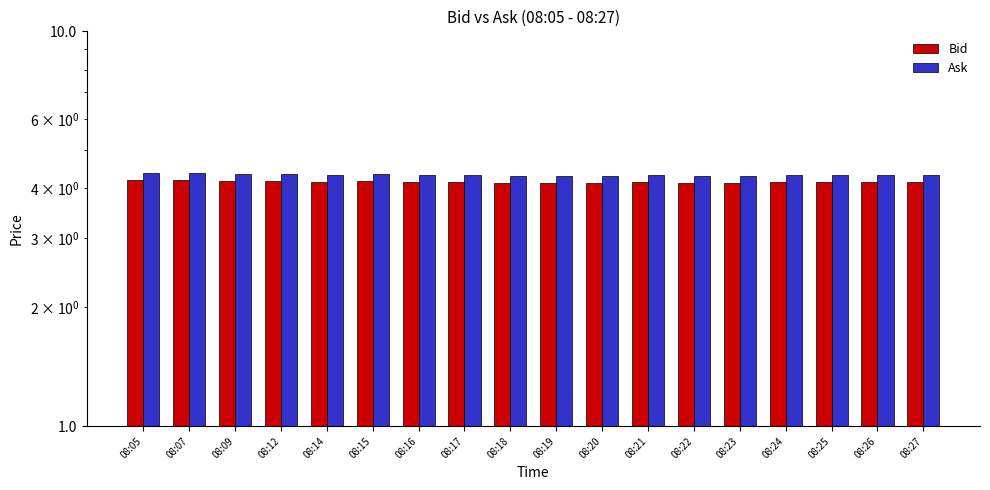

Reading left to right, what are all the values shown in this chart?

Bid: 4.2	4.2	4.2	4.2	4.2	4.2	4.2	4.2	4.1	4.1	4.1	4.2	4.1	4.1	4.2	4.2	4.2	4.2
Ask: 4.4	4.4	4.3	4.3	4.3	4.3	4.3	4.3	4.3	4.3	4.3	4.3	4.3	4.3	4.3	4.3	4.3	4.3